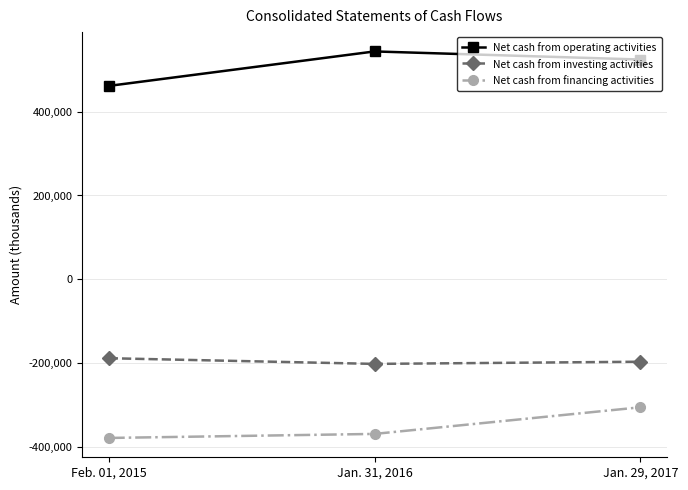

Reading left to right, extract all data points from this chart.

Net cash from operating activities: 461697	544026	524709
Net cash from investing activities: -188600	-202166	-196975
Net cash from financing activities: -379020	-369383	-305806